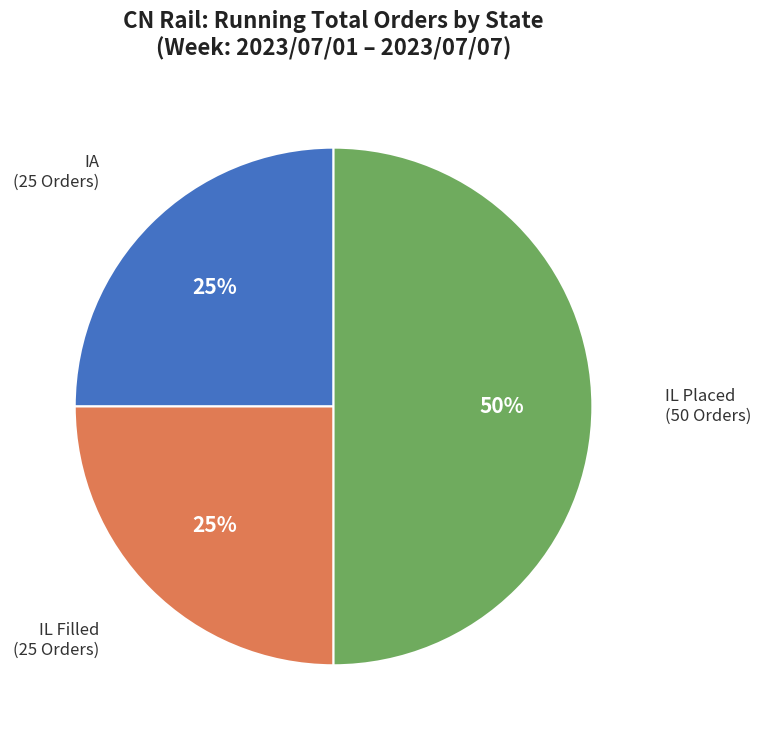

To the nearest percent, what portion does IL Filled (25 Orders) represent?

25%